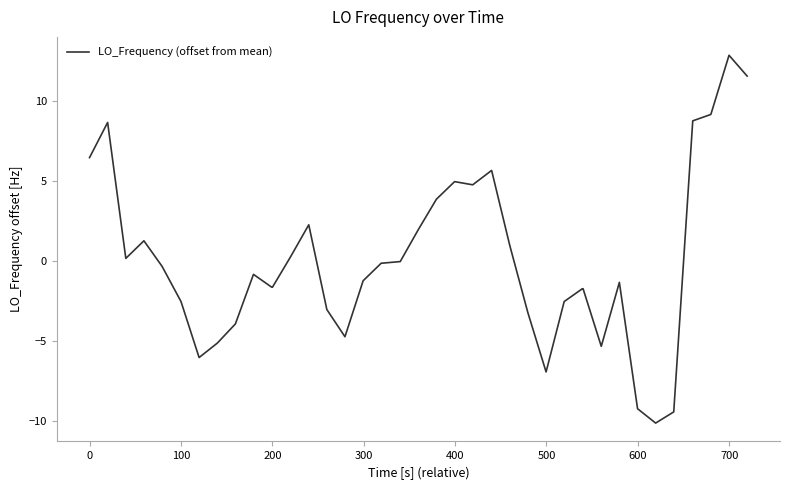

What is the maximum value shown in the chart?

12.9